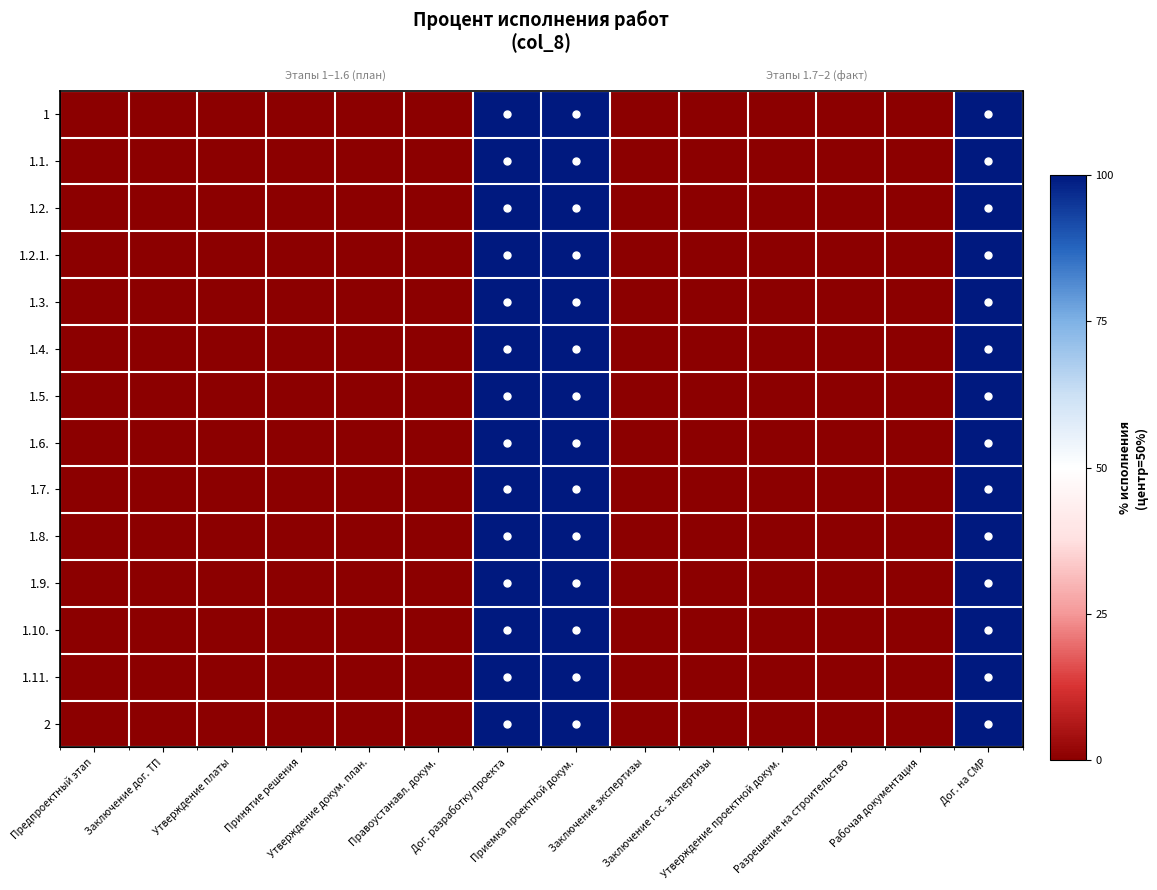

Which category has the lowest value in the 1.5. series?

Предпроектный этап